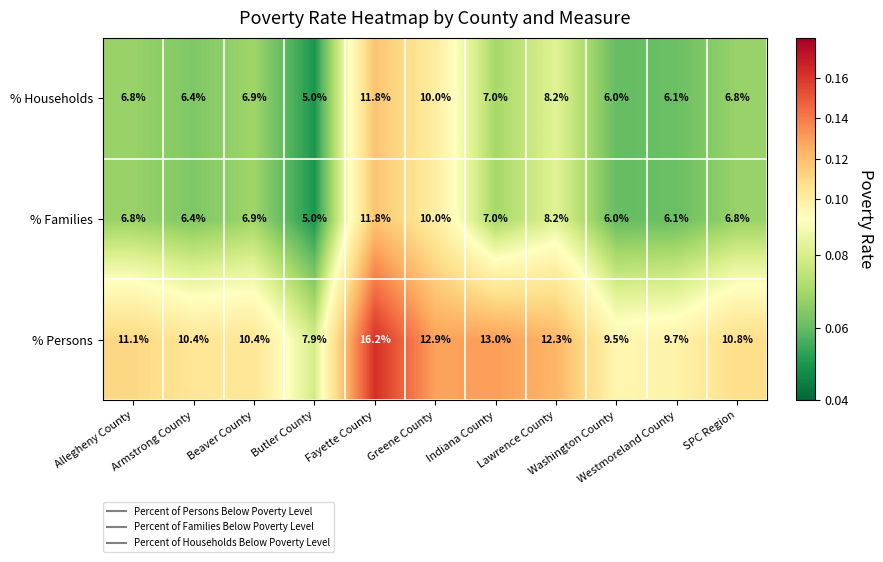

What is the greatest value displayed?

16.2